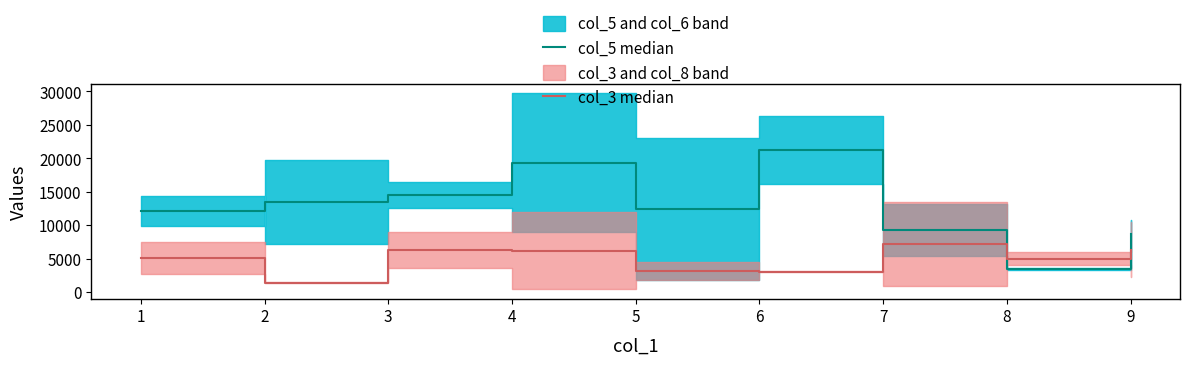

Reading left to right, what are all the values shown in this chart?

col_5 median: 12150.0	13500.0	14550.0	19350.0	12450.0	21300.0	9300.0	3450.0	8700.0
col_3 median: 5100.0	1425.0	6300.0	6225.0	3150.0	3075.0	7200.0	5025.0	6375.0